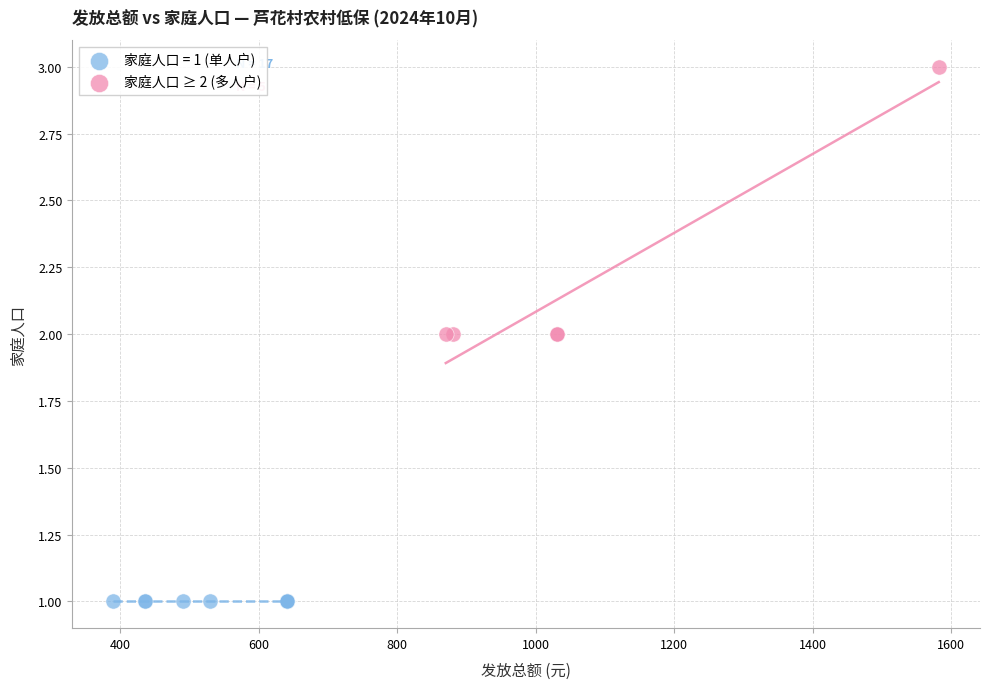

Which series contains the highest Y value?

家庭人口 ≥ 2 (多人户)